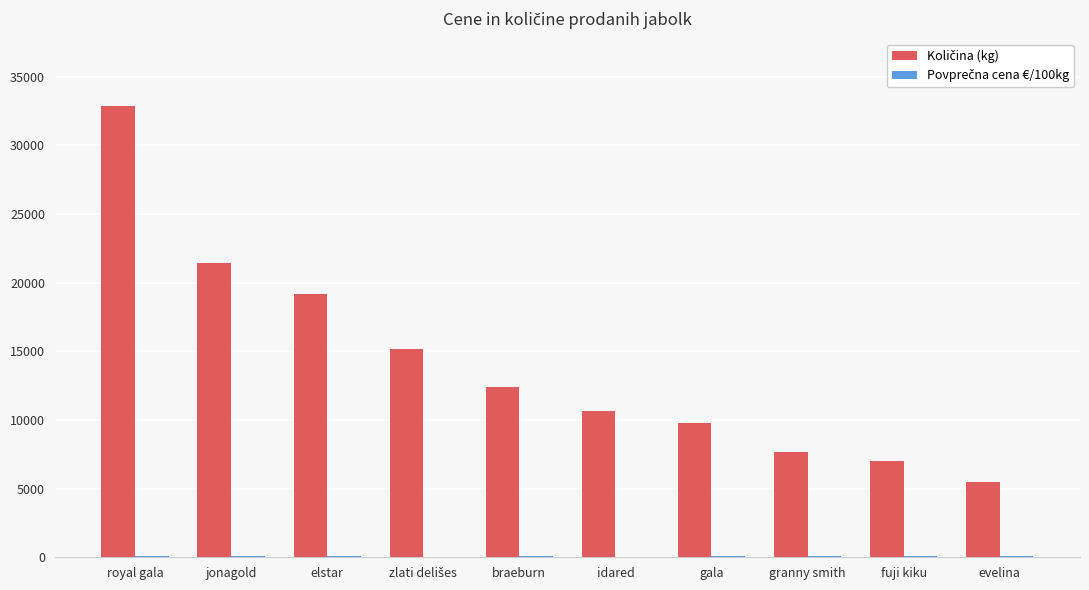

Are the bars grouped side by side (vs. stacked)?

Yes